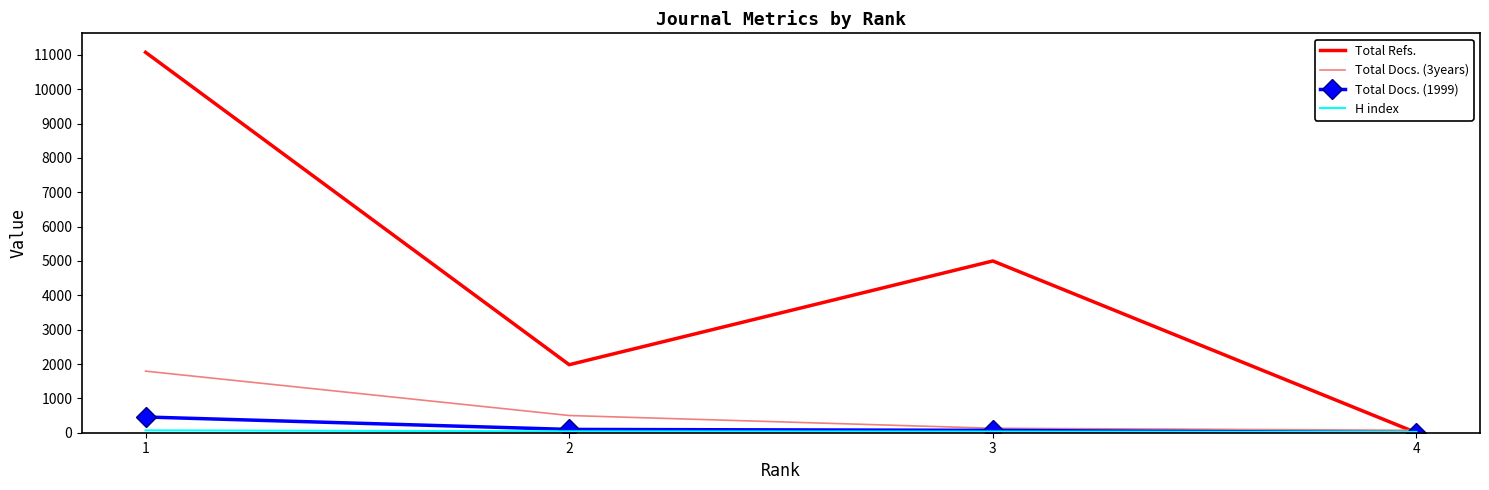

What is the maximum value shown in the chart?

11073